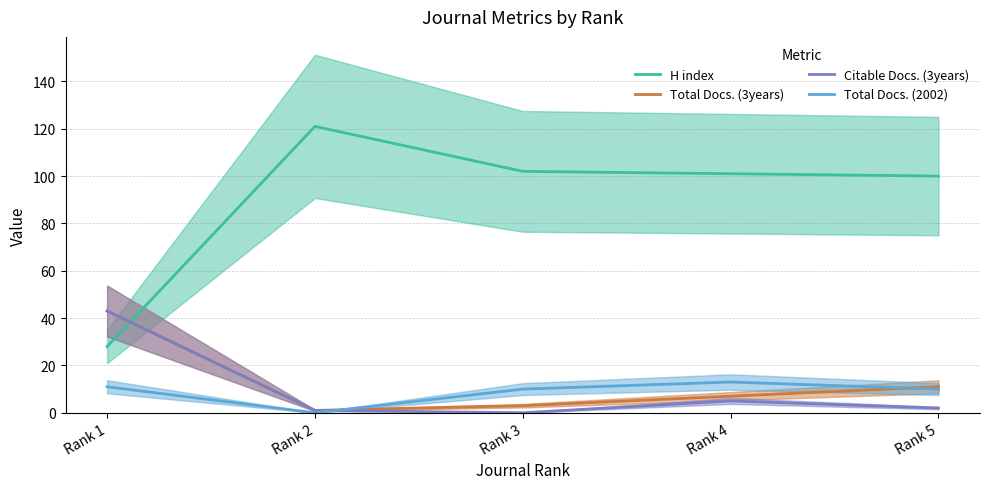

The Citable Docs. (3years) series shows 28 at Rank 3. True or false?

False